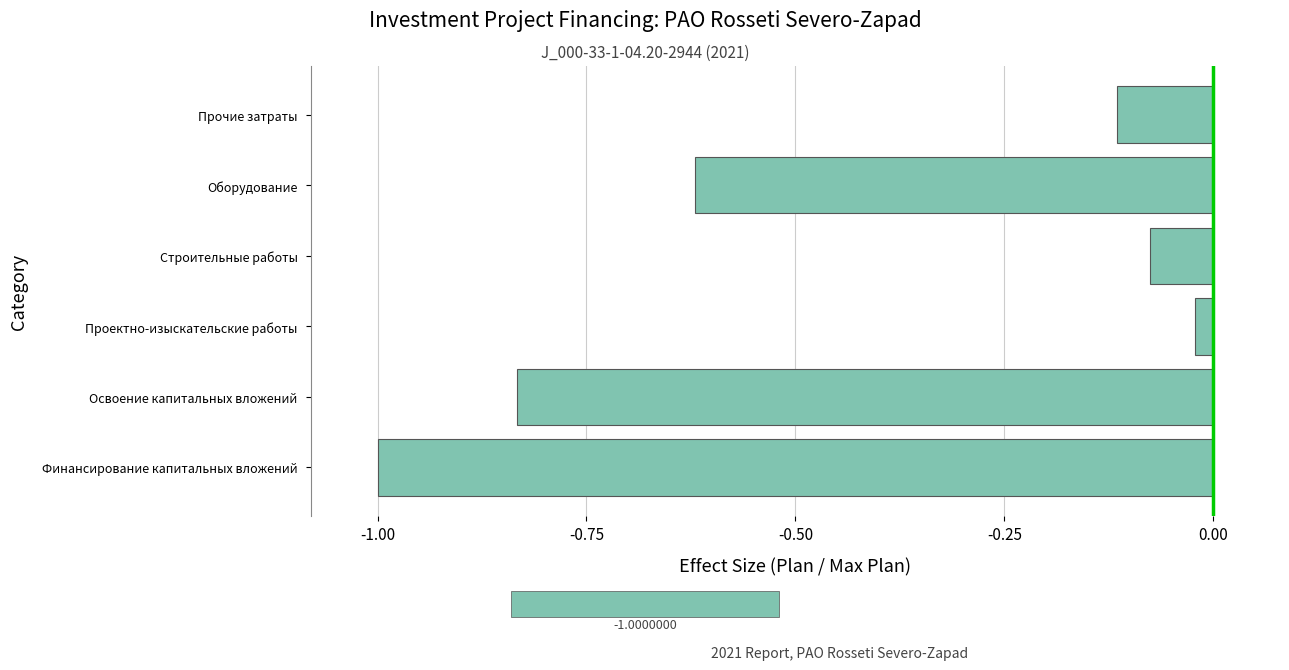

Is it true that the value at Строительные работы is -0.0?

False